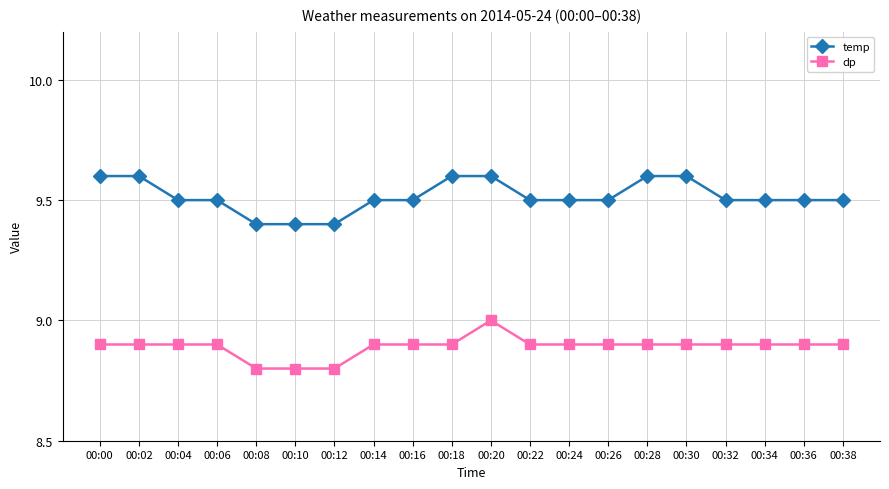

Rank the series by their average value, from lowest to highest.

dp, temp